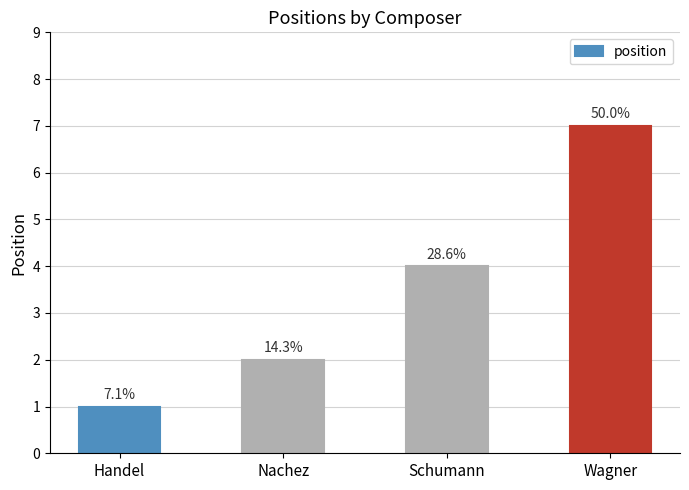

Does the chart contain any negative values?

No